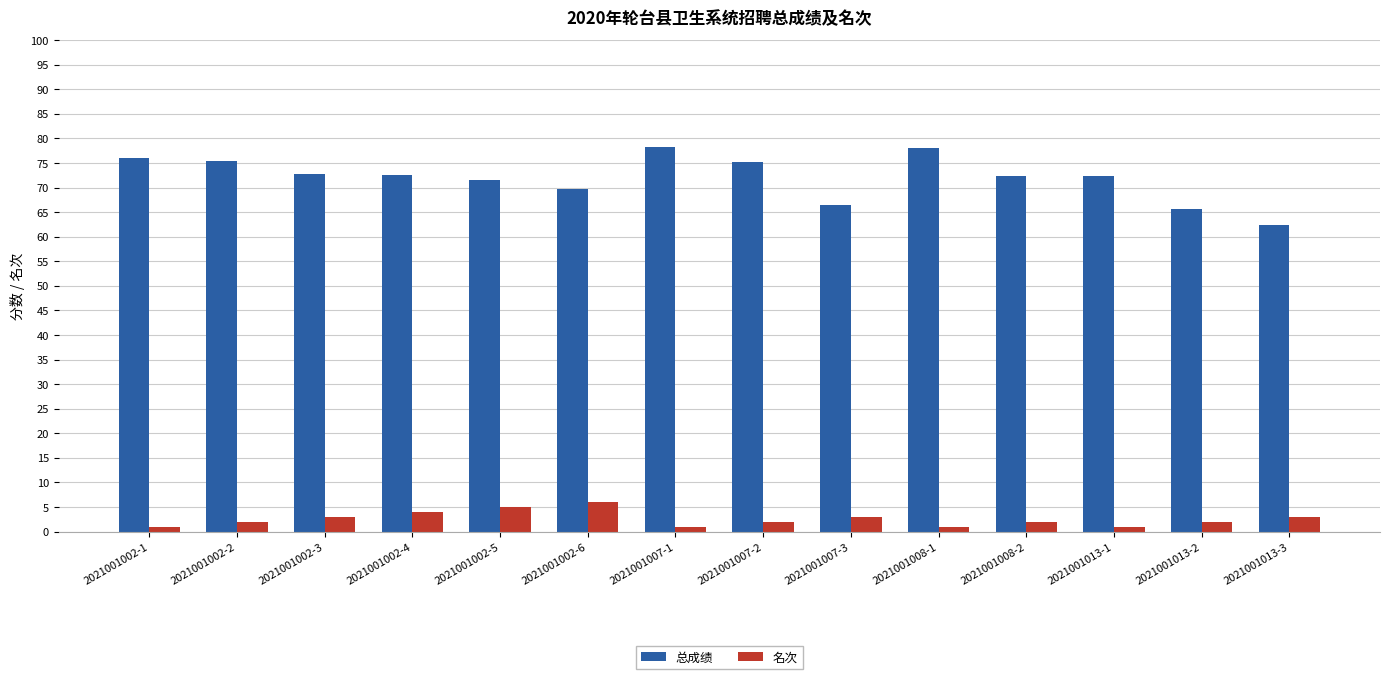

What is the minimum value shown in the chart?

1.0